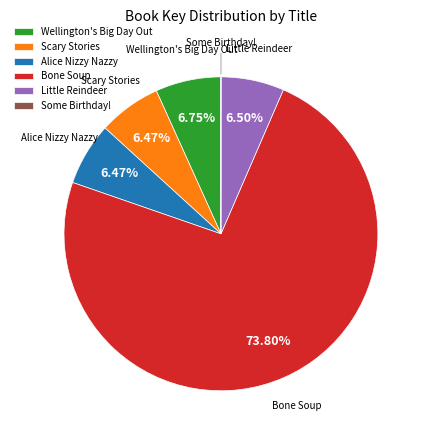

Combined, do Scary Stories and Wellington's Big Day Out account for over 50%?

No